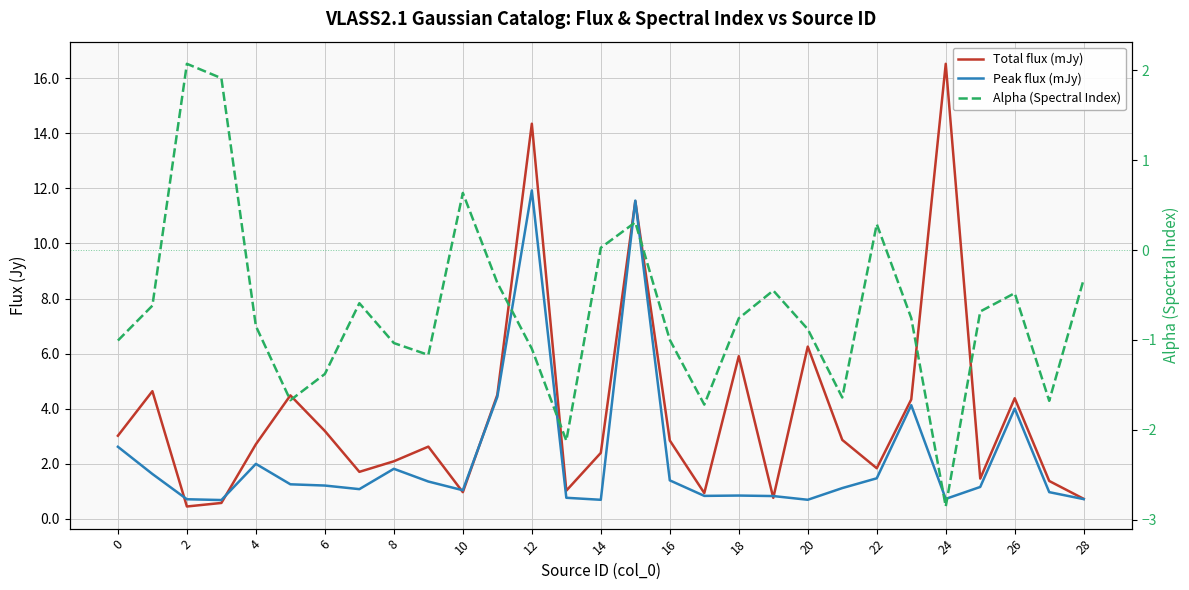

Between 10 and 12, which series saw the biggest shift?

Total flux (mJy)